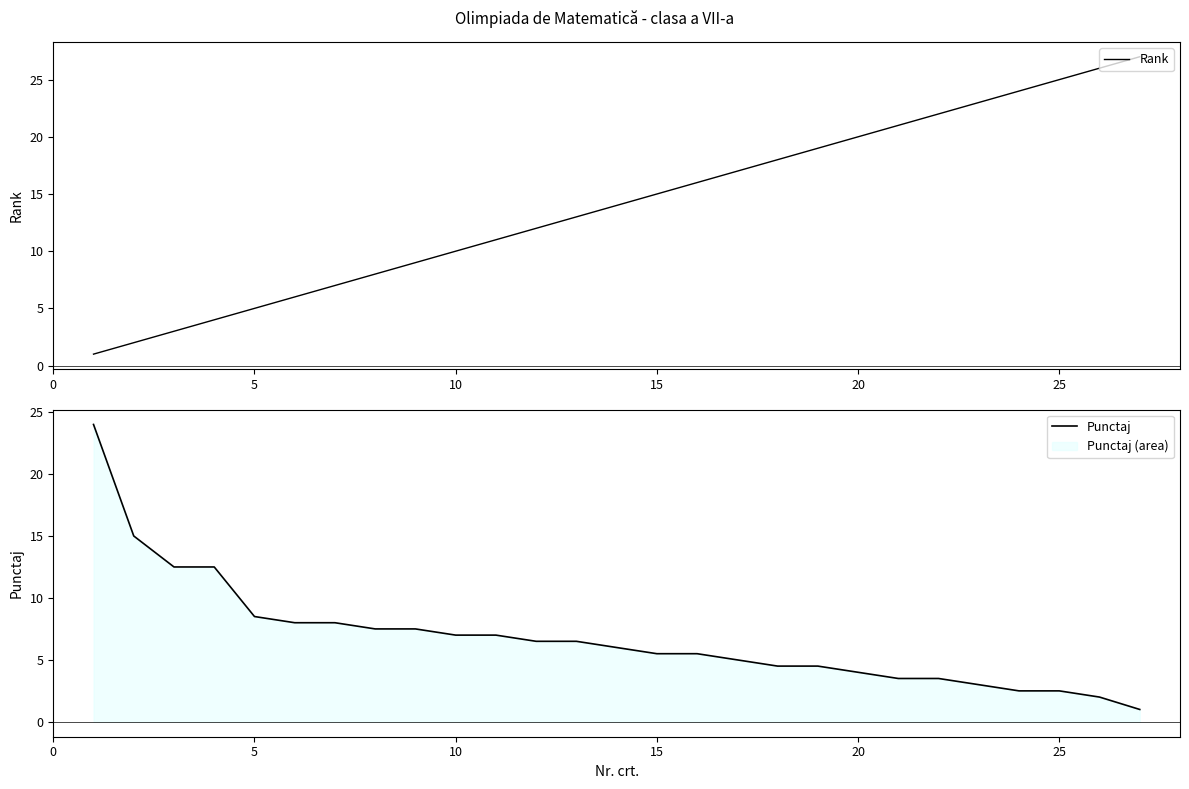

What is the highest value of the Rank series?

27